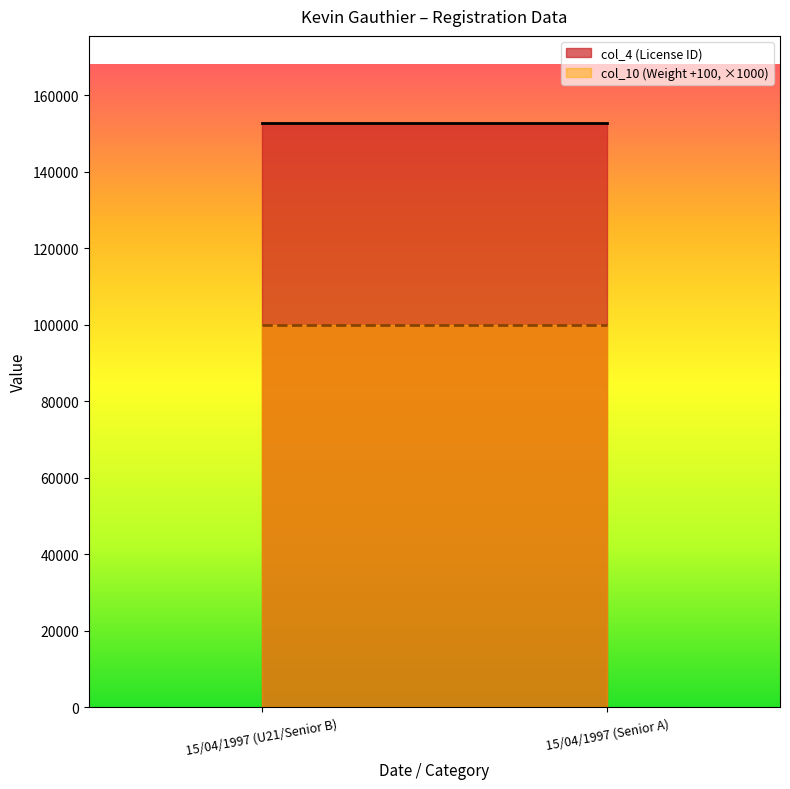

At which category is the sum across all series the highest?

15/04/1997 (U21/Senior B)